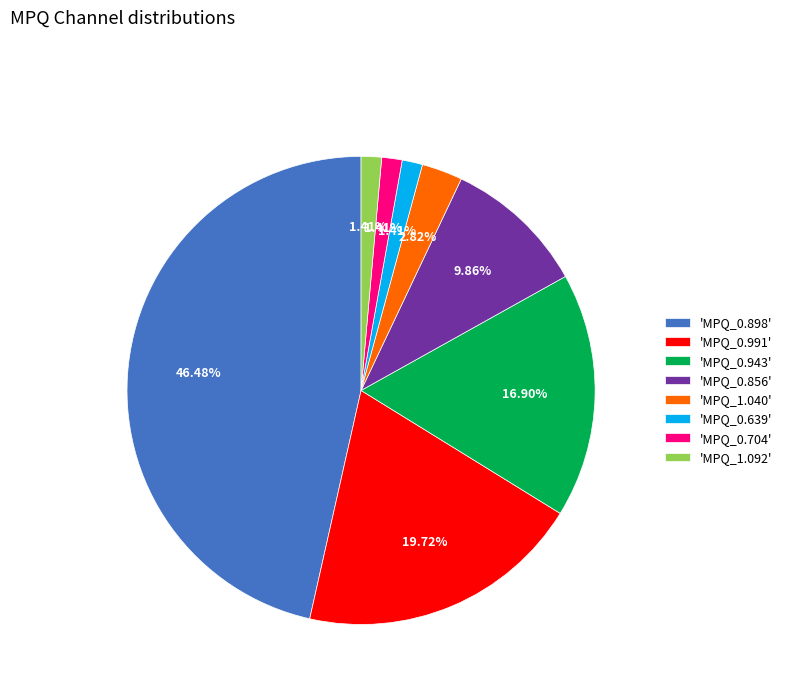

To the nearest percent, what is the difference between the largest and smallest slice percentages?

45%